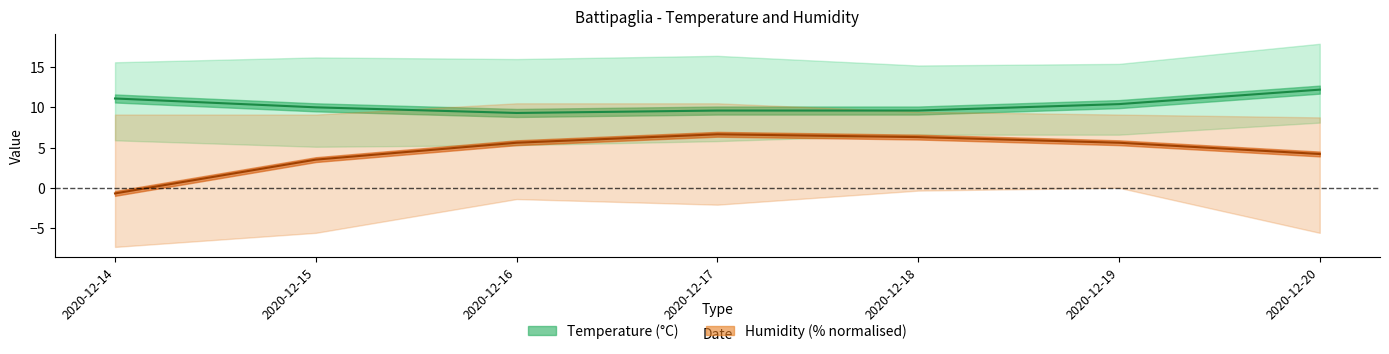

Reading left to right, extract all data points from this chart.

Temp MED: 11.1	10.0	9.3	9.6	9.6	10.4	12.2
Humidity MED: -0.7	3.5	5.6	6.6	6.3	5.6	4.2